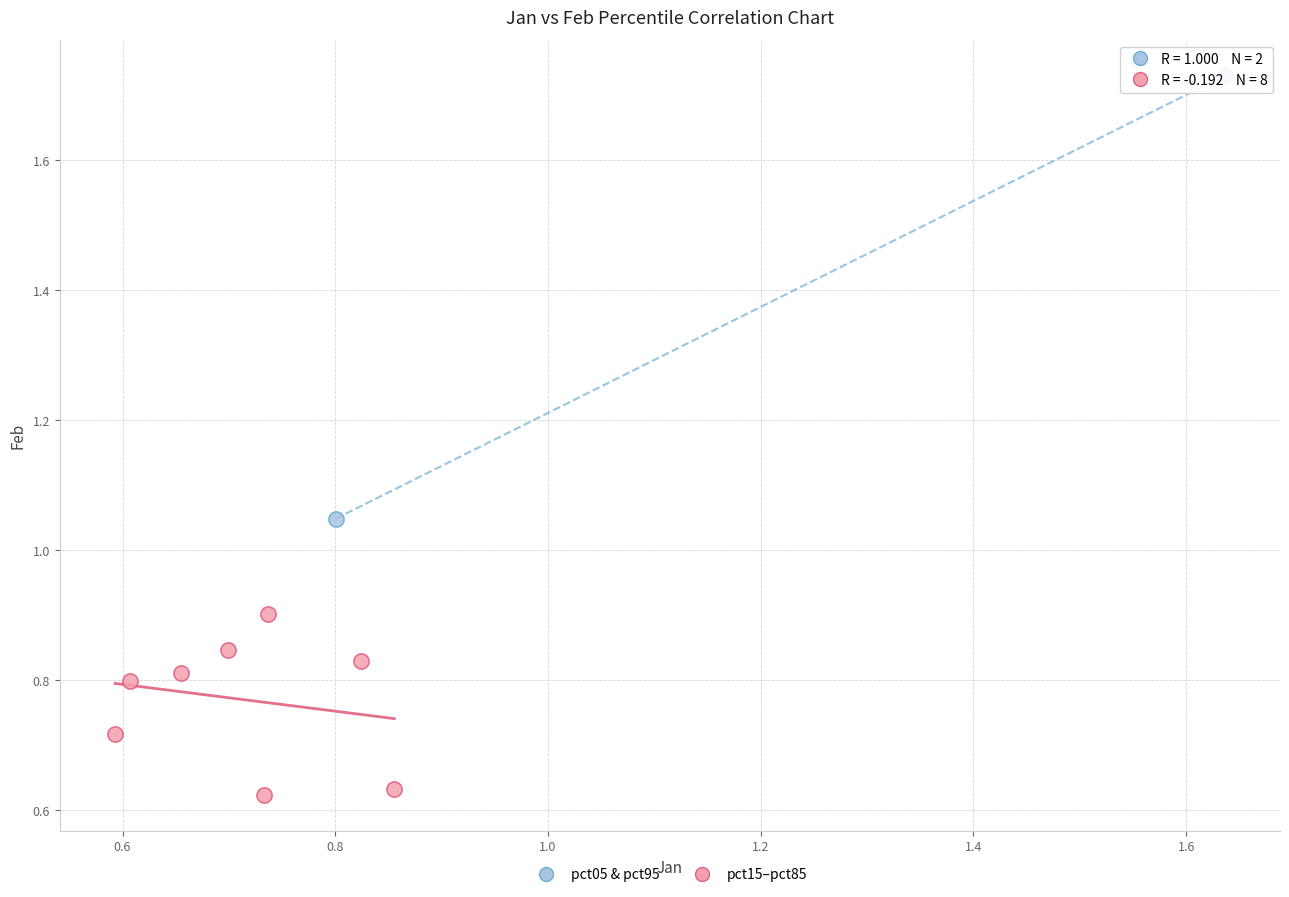

Which series has the widest spread of Y values?

pct05 & pct95